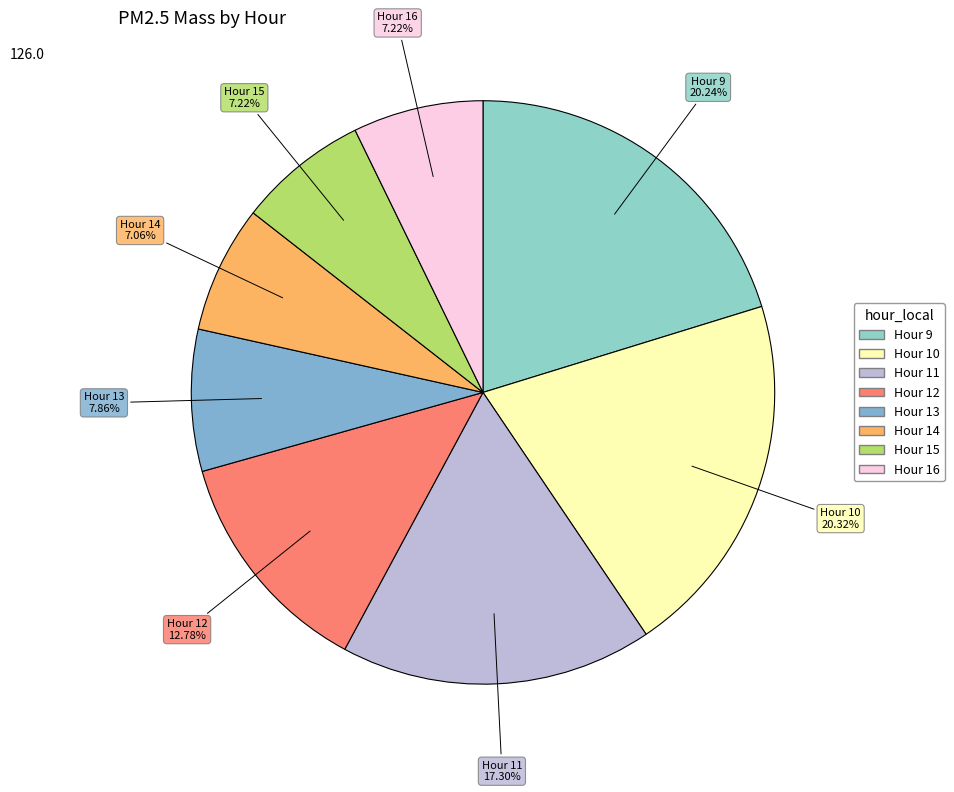

How many segments does this pie chart have?

8